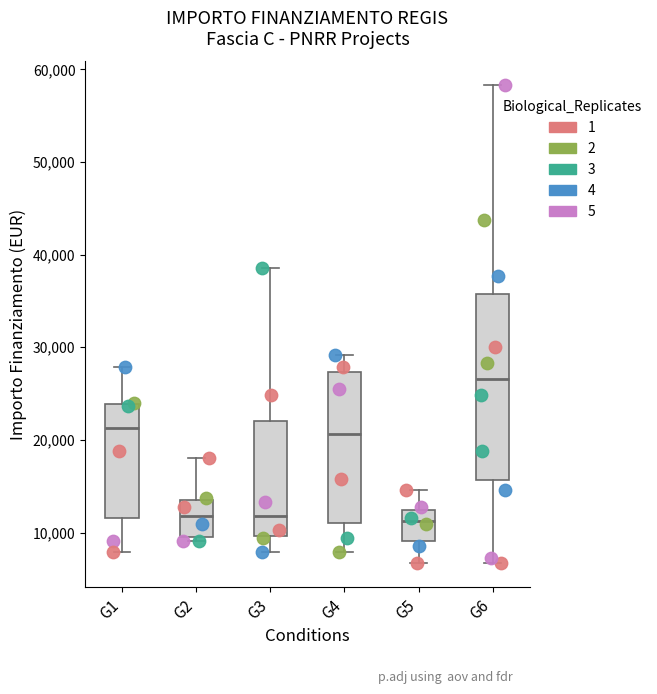

Where is the upper edge of the box for G5 on the y-axis? The values are not printed on the chart, so give them approximately, as read against the axis.

12000